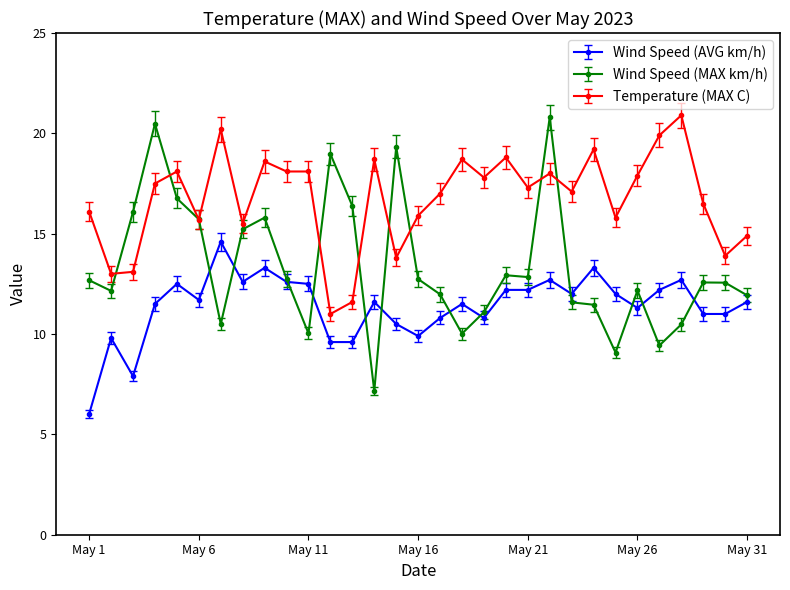

True or false: Temperature (MAX C) and Wind Speed (AVG km/h) cross at least once.

False